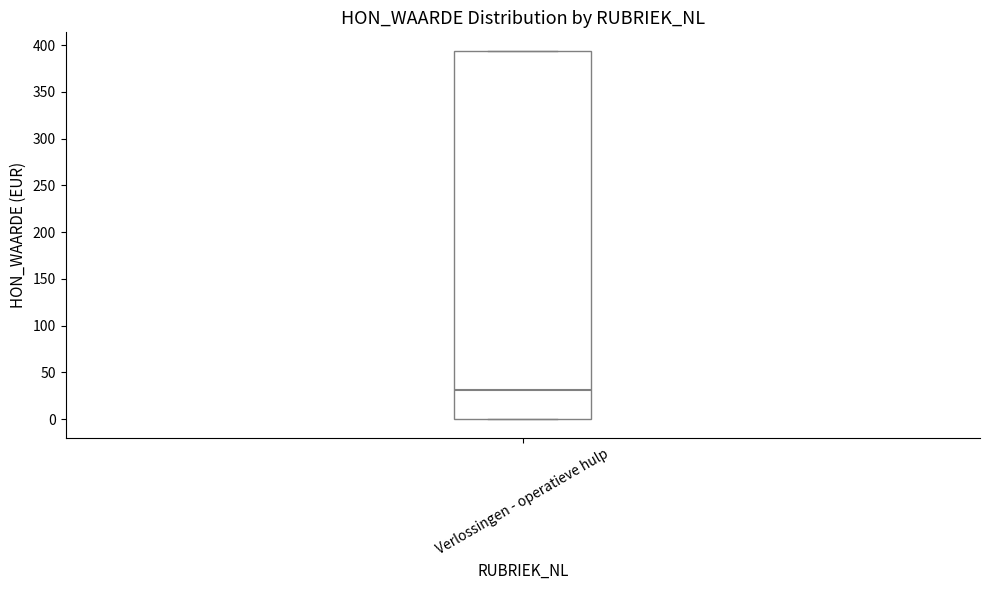

Where is the lower edge of the box for Verlossingen - operatieve hulp on the y-axis? The values are not printed on the chart, so give them approximately, as read against the axis.

0